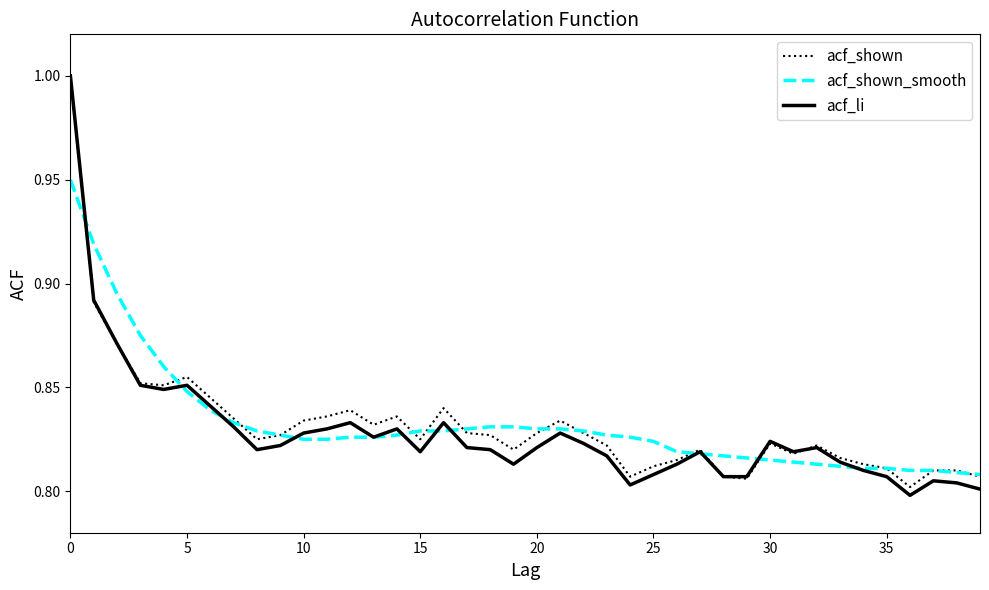

Which series has the widest spread of values?

acf_li